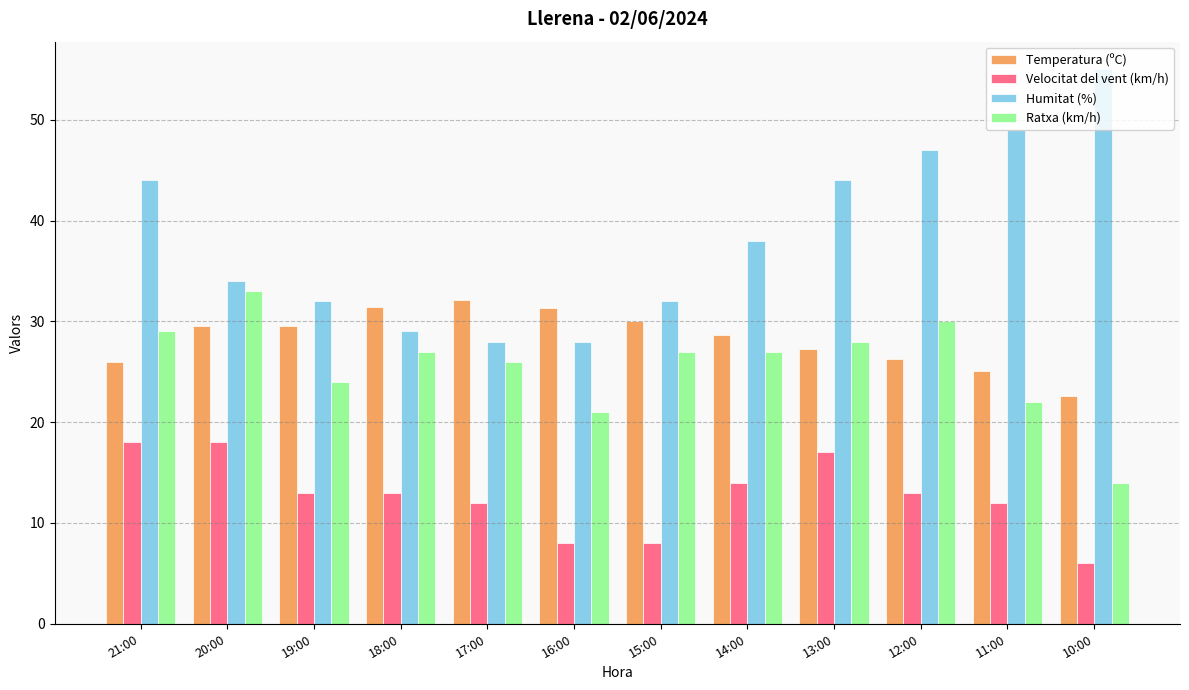

At how many categories does at least one series exceed 39?

5